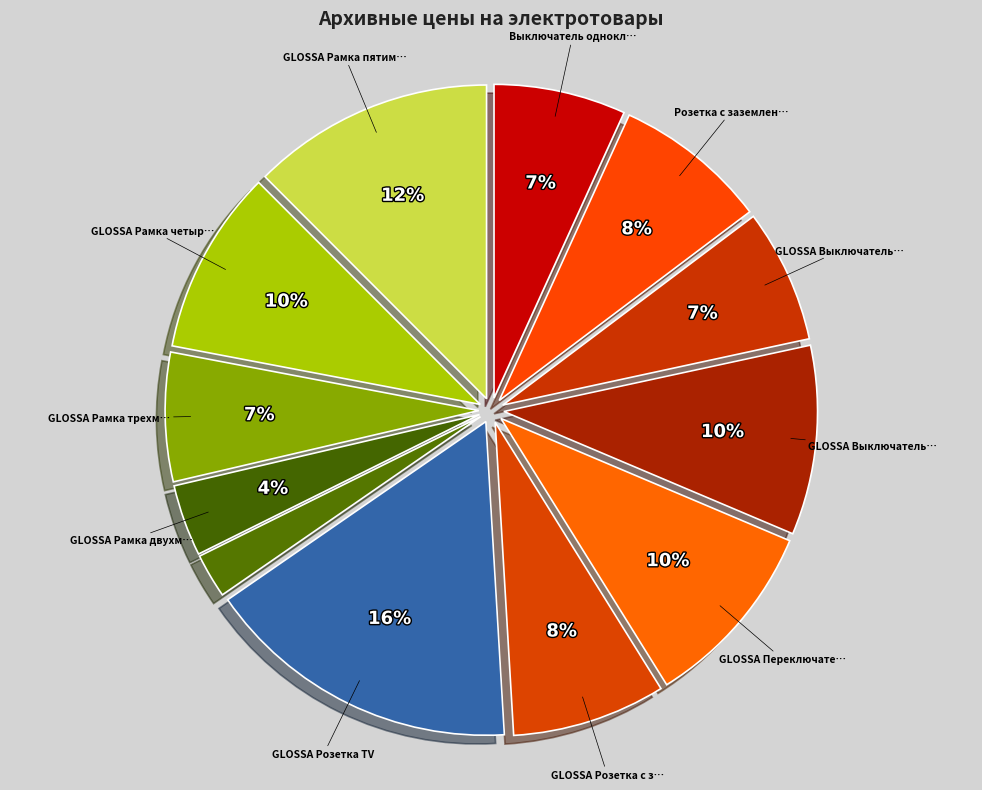

Is there a majority slice in this chart?

No